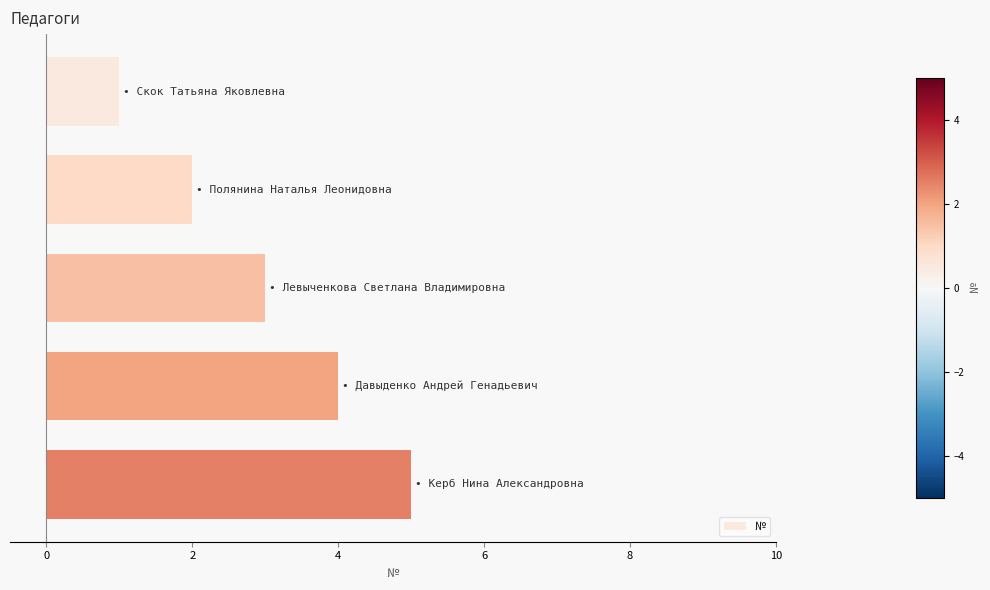

What is the difference between the second highest and minimum values?

3